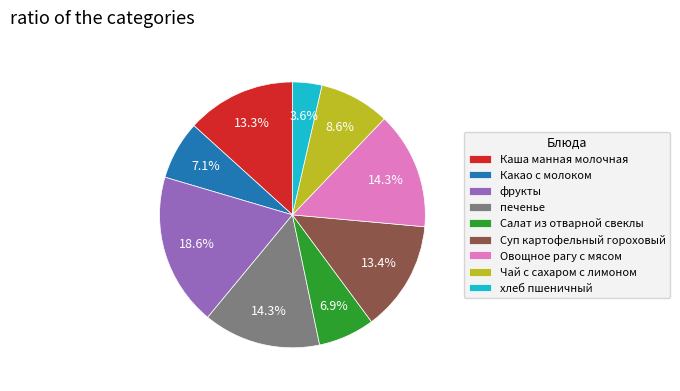

Which slice is the largest?

фрукты